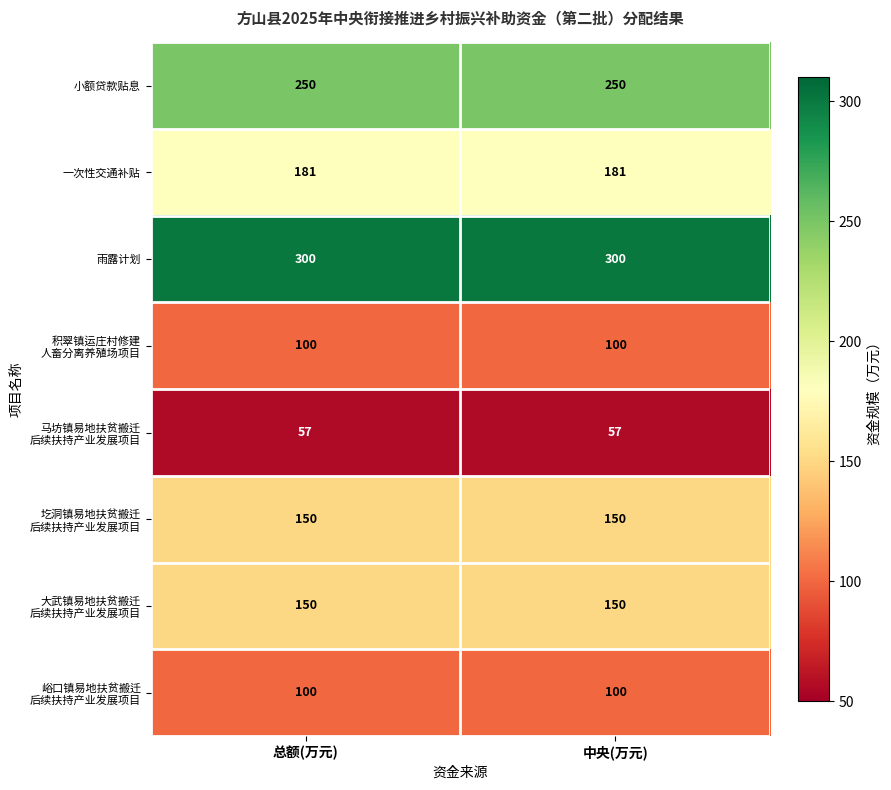

What is the greatest value displayed?

300